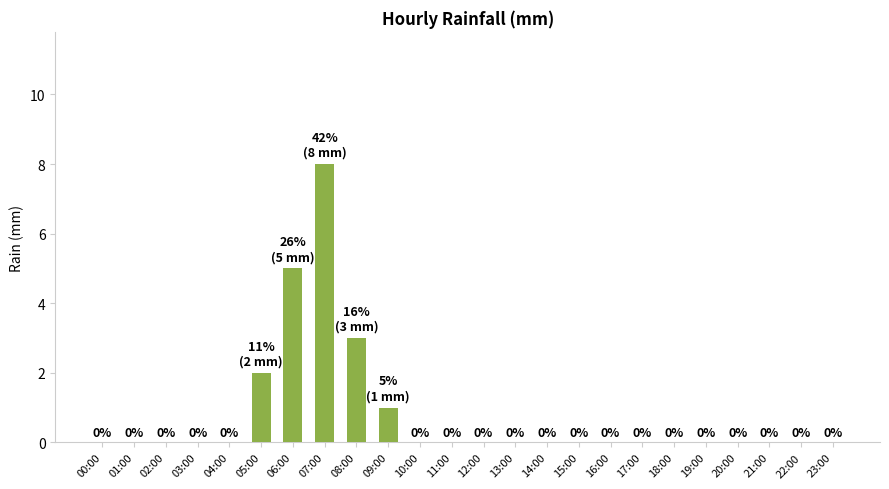

The value at 19:00 is 0. True or false?

True